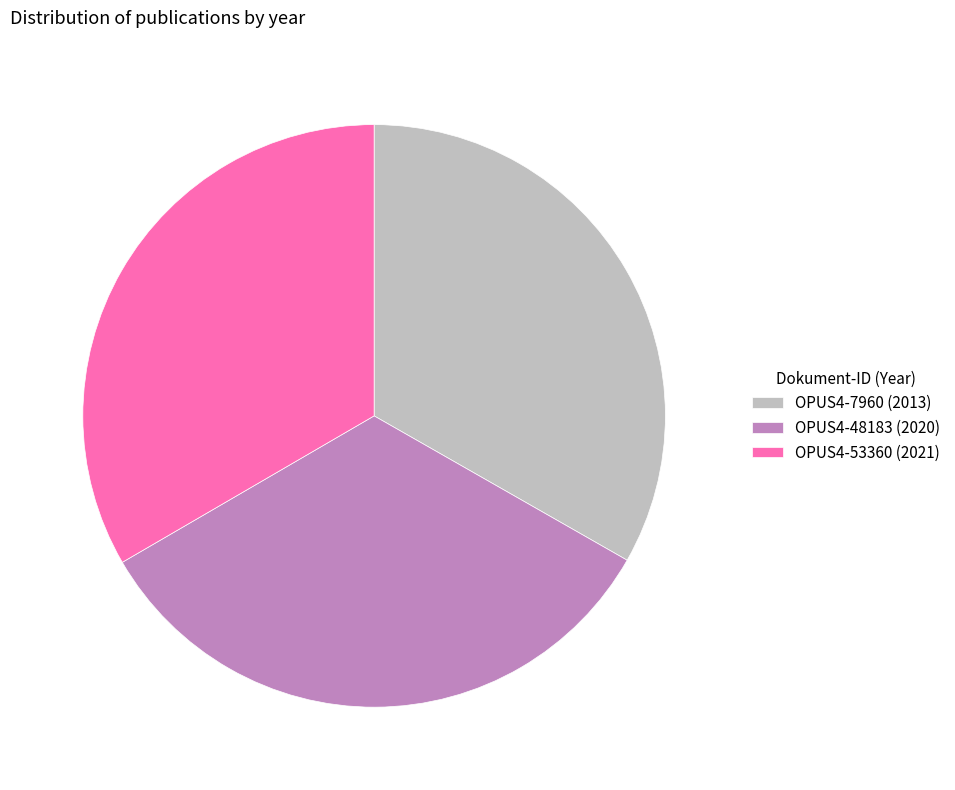

True or false: OPUS4-48183 accounts for 19% of the total.

False